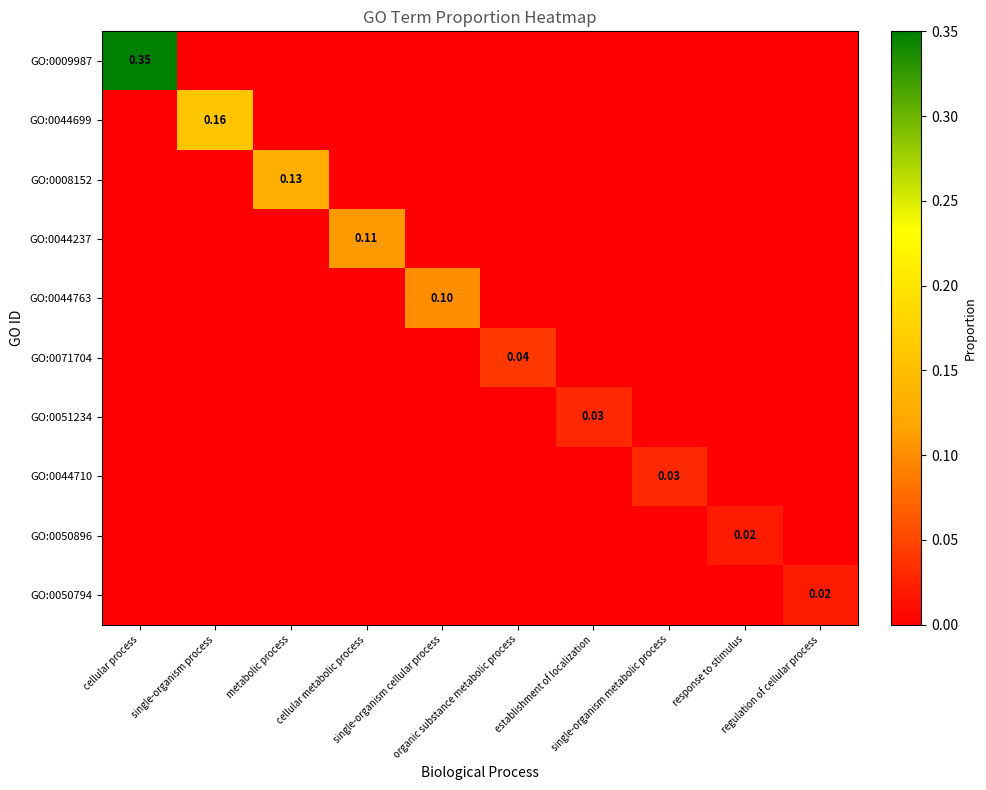

Is it true that GO:0050794 equals 0.0 at metabolic process?

True